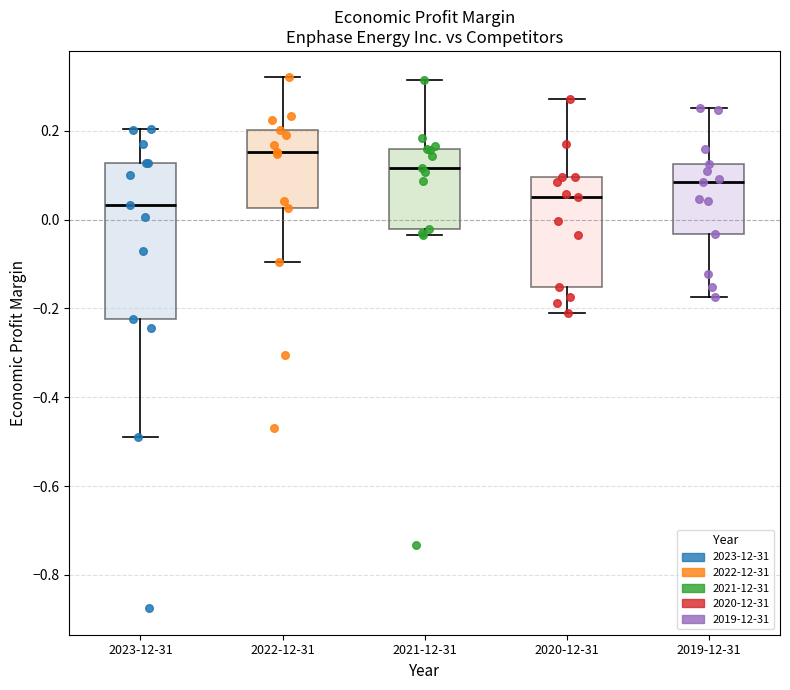

Where is the upper edge of the box for 2022-12-31 on the y-axis? The values are not printed on the chart, so give them approximately, as read against the axis.

0.20